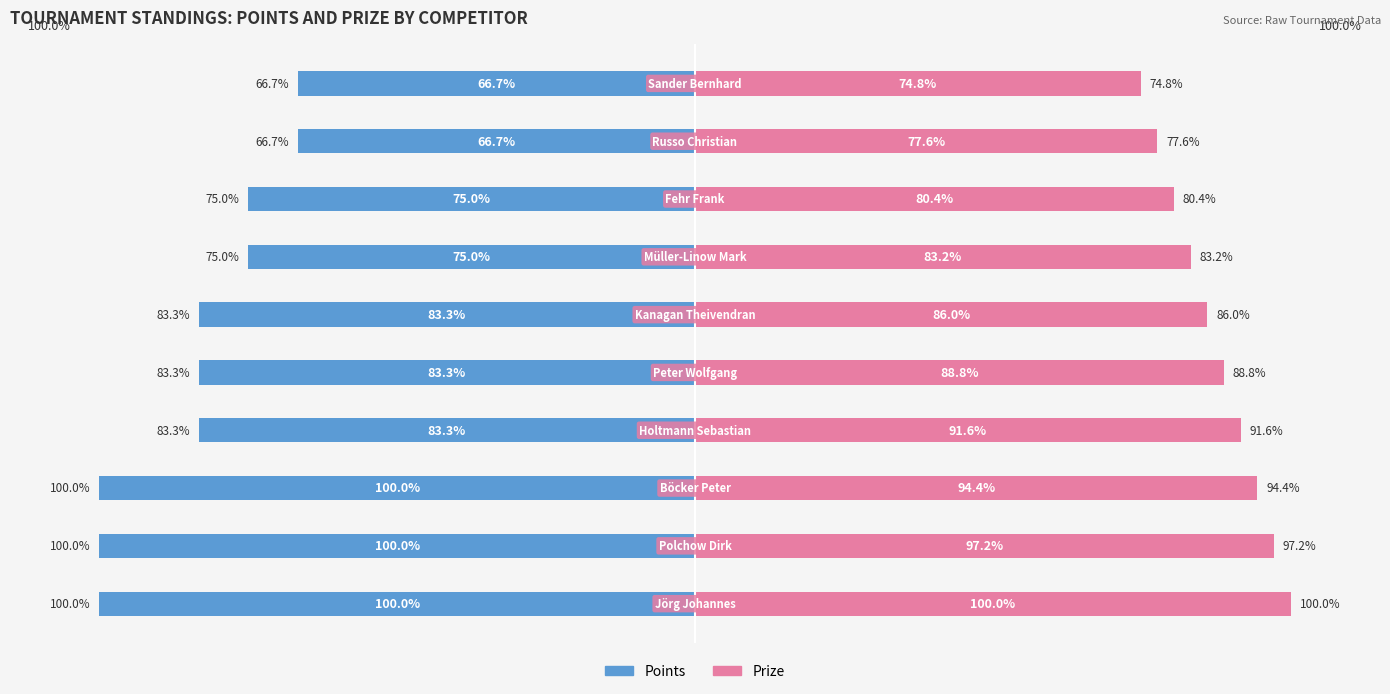

What is the average value of the Prize series?

87.4